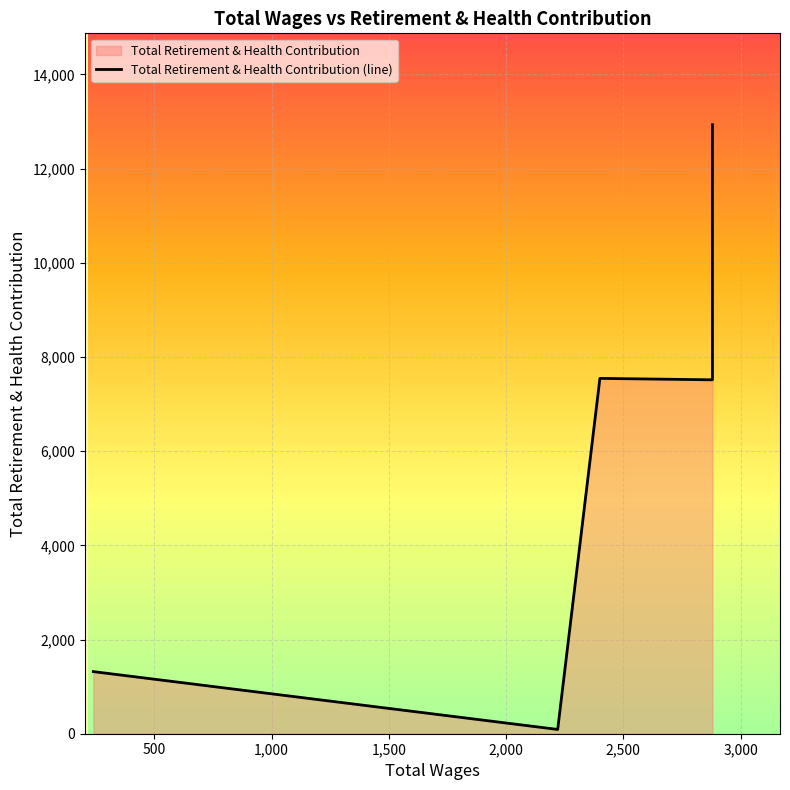

True or false: there are more than 1 points higher than both neighbors.

False